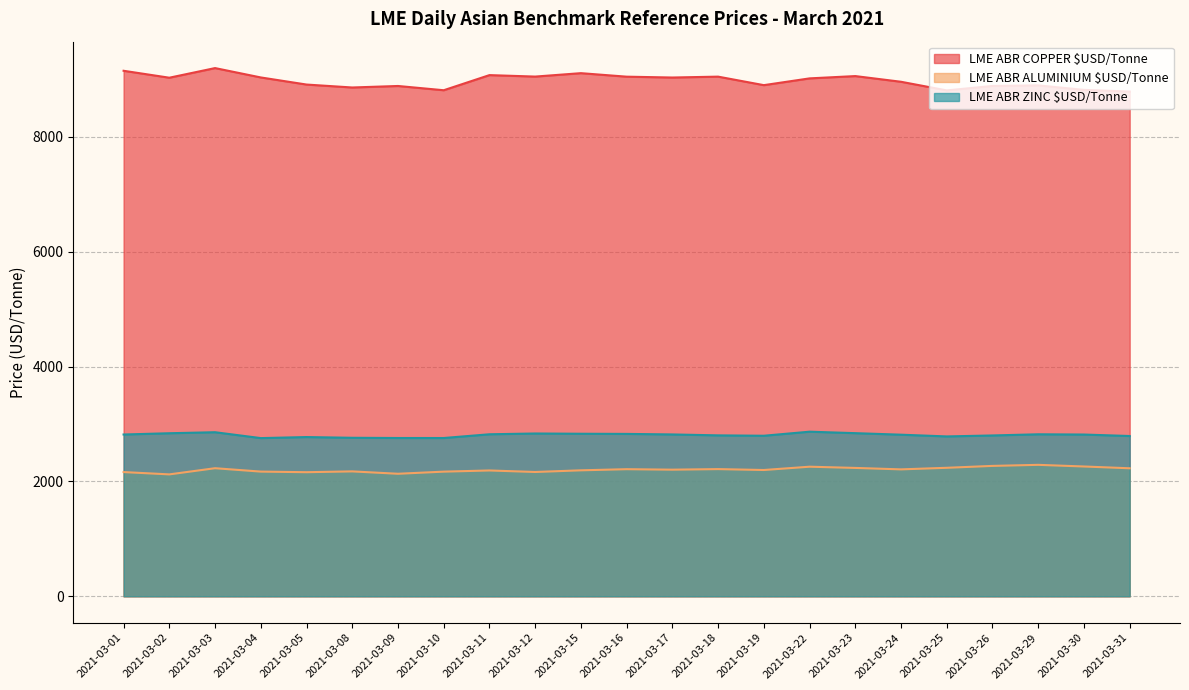

How many categories are shown in the chart?

23